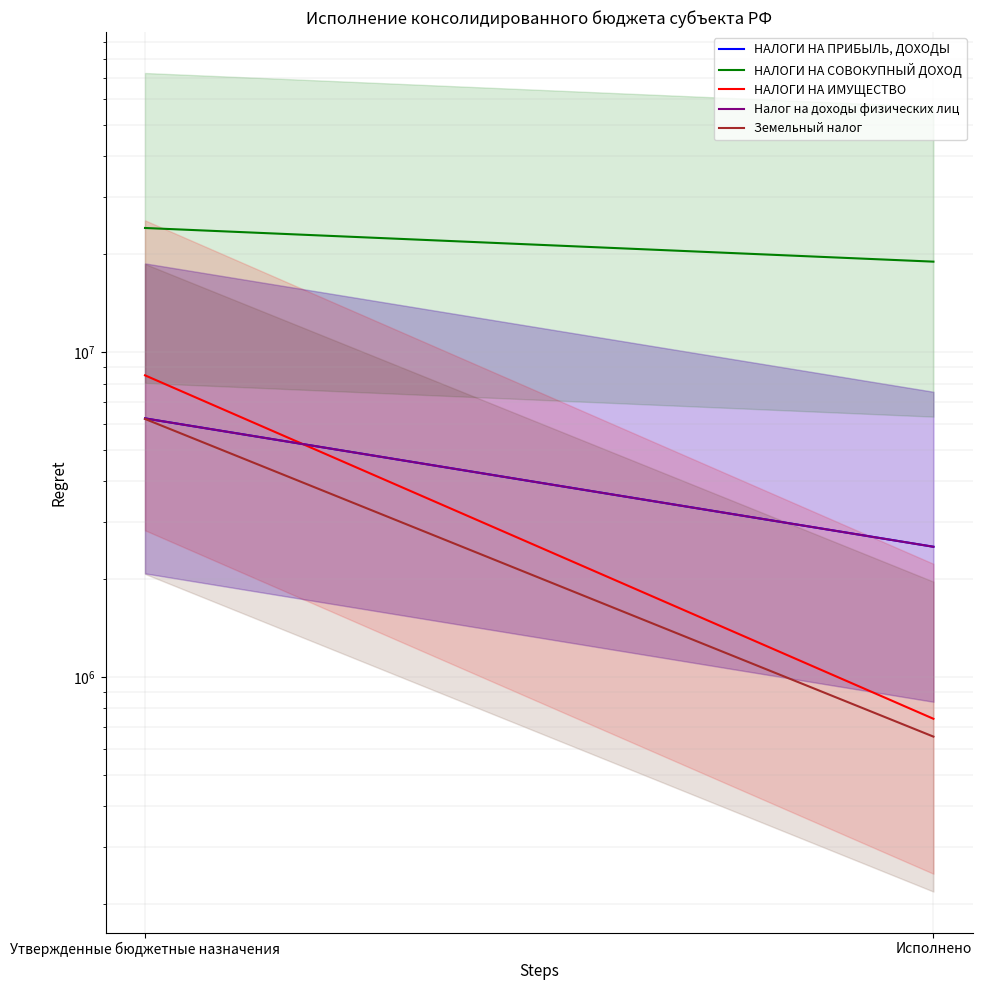

Reading left to right, list all the values displayed in this chart.

НАЛОГИ НА ПРИБЫЛЬ, ДОХОДЫ: 6247500.0	2514750.2
НАЛОГИ НА СОВОКУПНЫЙ ДОХОД: 24093000.0	18977161.5
НАЛОГИ НА ИМУЩЕСТВО: 8477000.0	742943.0
Налог на доходы физических лиц: 6247500.0	2514750.2
Земельный налог: 6223000.0	654710.7